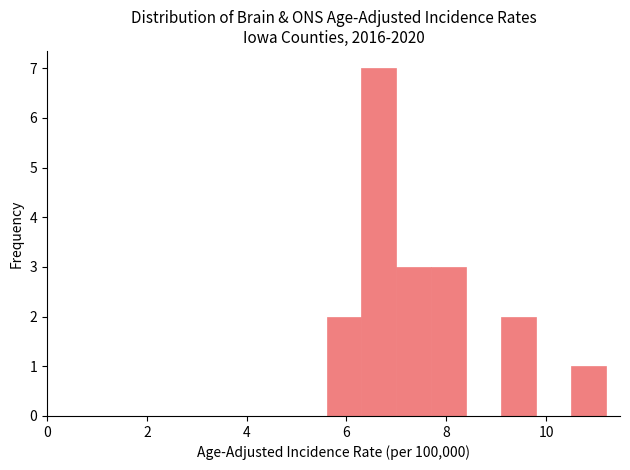

Read against the x-axis, roughly where is the centre of the tallest bar?

6.6